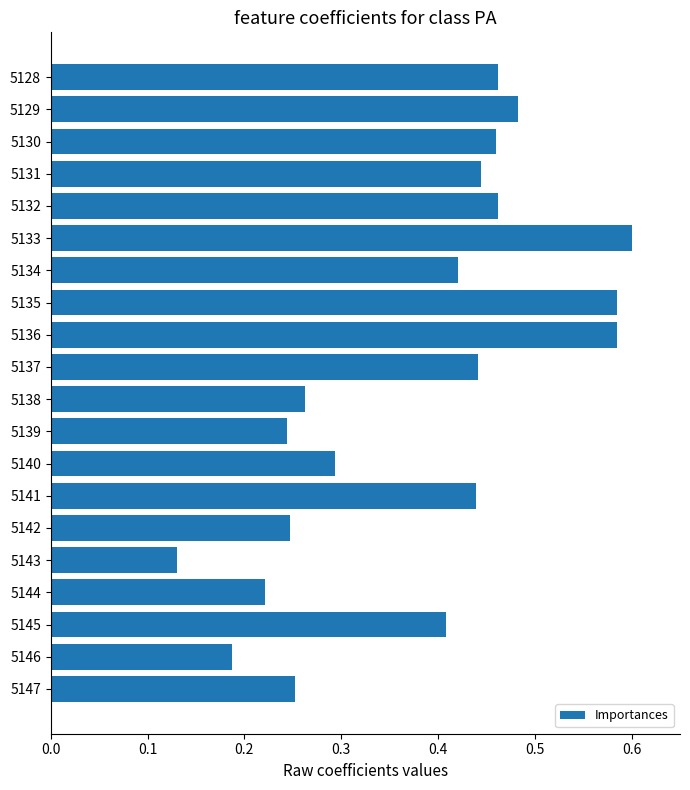

True or false: the data shows 0.7 at 5141.

False